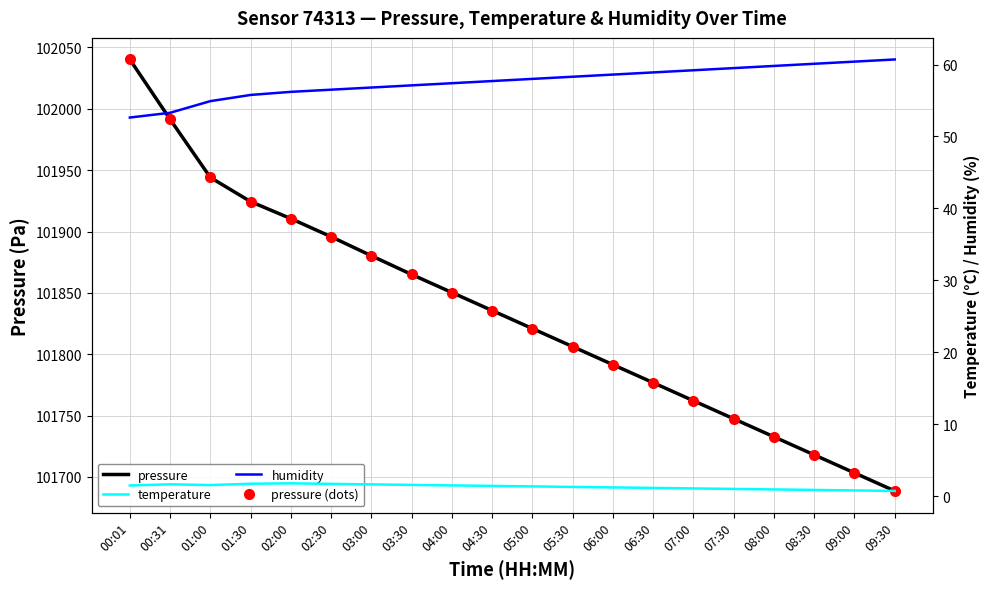

True or false: pressure has a value of 166483.5 at 02:00.

False